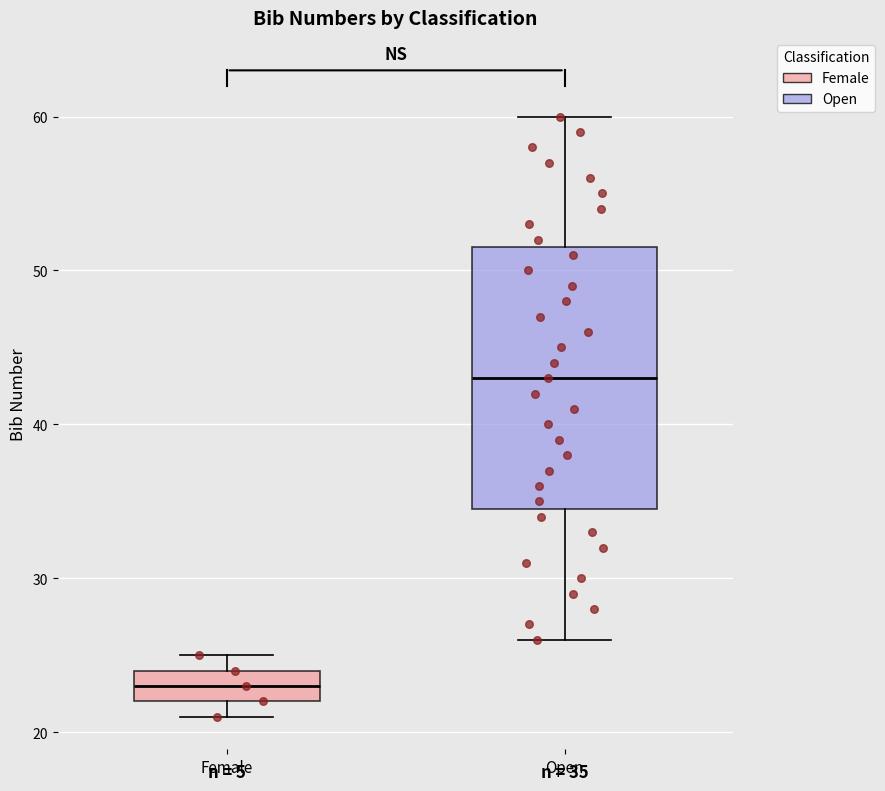

Which box has the highest median line?

Open